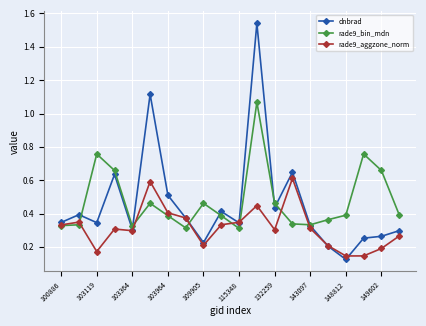

True or false: dnbrad has more than 2 points higher than both neighbors.

True